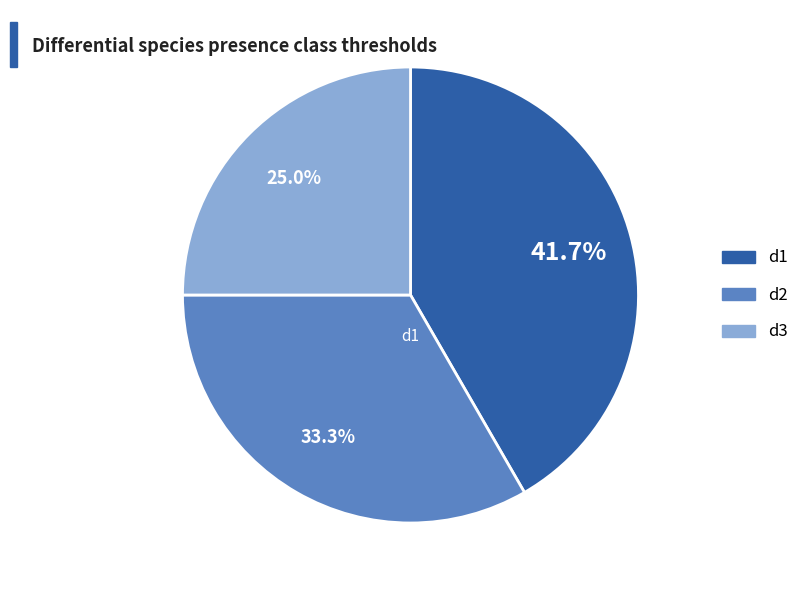

Count the number of slices in the pie.

3